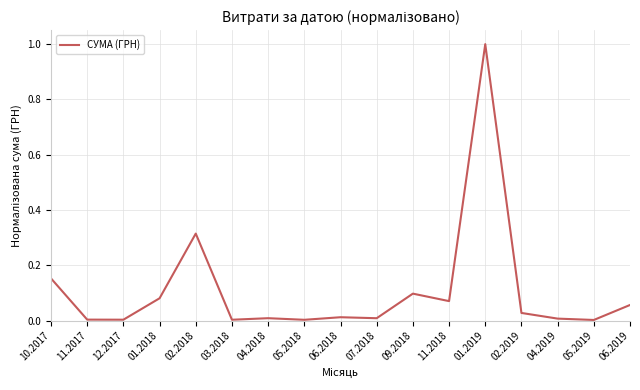

Is it true that the value at 02.2019 is 0.0?

True